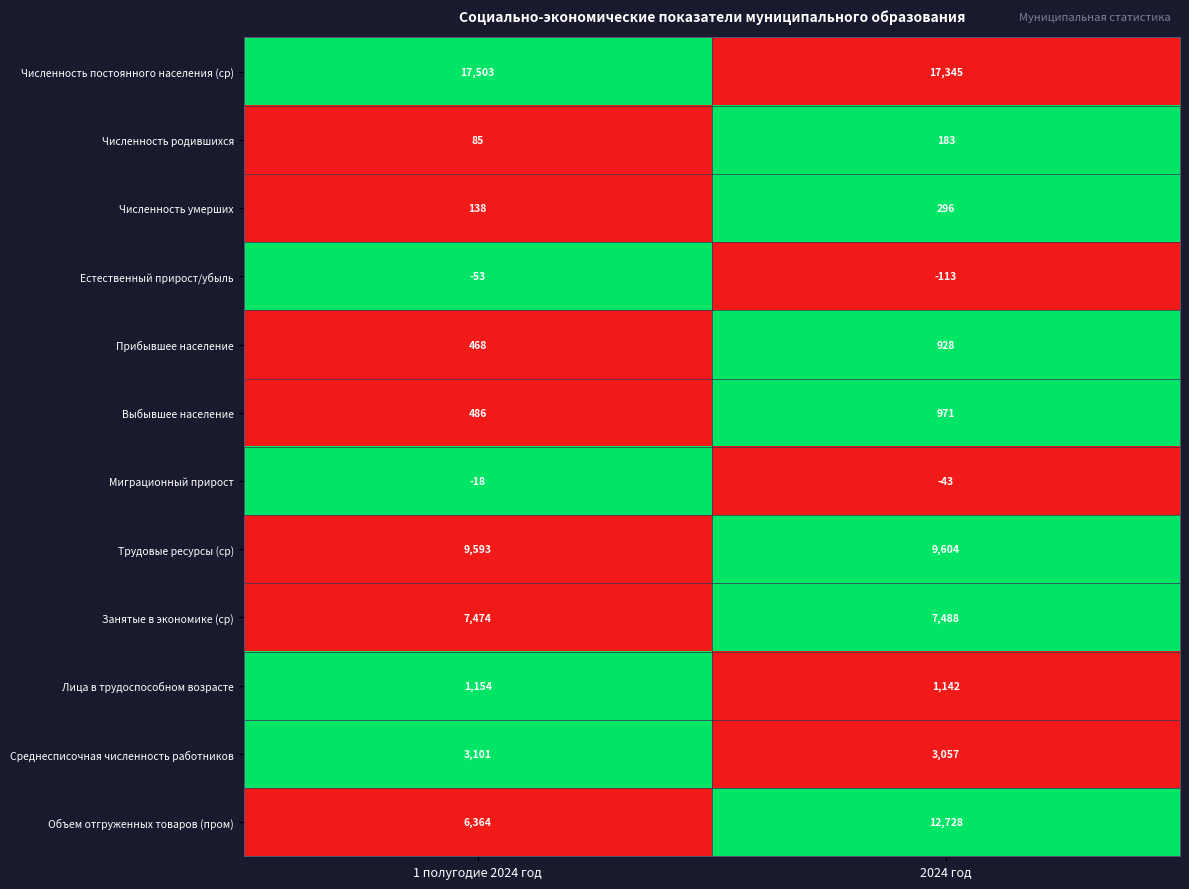

Reading left to right, what are all the values shown in this chart?

Численность постоянного населения (ср): 1 полугодие 2024 год=17503	2024 год=17345
Численность родившихся: 1 полугодие 2024 год=85	2024 год=183
Численность умерших: 1 полугодие 2024 год=138	2024 год=296
Естественный прирост/убыль: 1 полугодие 2024 год=-53	2024 год=-113
Прибывшее население: 1 полугодие 2024 год=468	2024 год=928
Выбывшее население: 1 полугодие 2024 год=486	2024 год=971
Миграционный прирост: 1 полугодие 2024 год=-18	2024 год=-43
Трудовые ресурсы (ср): 1 полугодие 2024 год=9593	2024 год=9604
Занятые в экономике (ср): 1 полугодие 2024 год=7474	2024 год=7488
Лица в трудоспособном возрасте: 1 полугодие 2024 год=1154	2024 год=1142
Среднесписочная численность работников: 1 полугодие 2024 год=3101	2024 год=3057
Объем отгруженных товаров (пром): 1 полугодие 2024 год=6364	2024 год=12728